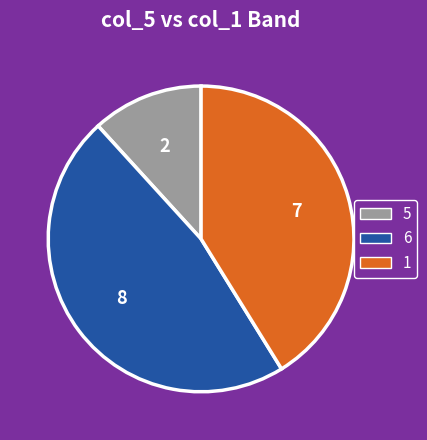

Does any single category account for the majority?

No